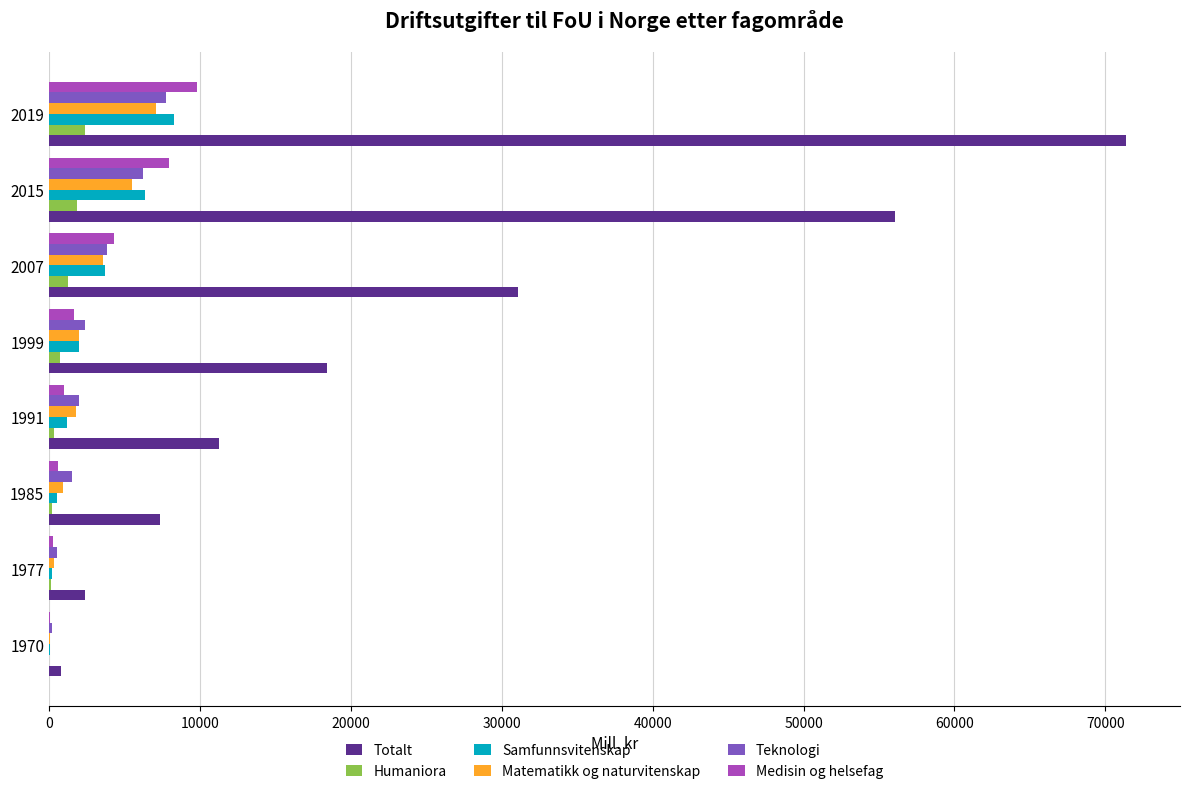

What is the sum of all Medisin og helsefag values?

25684.9